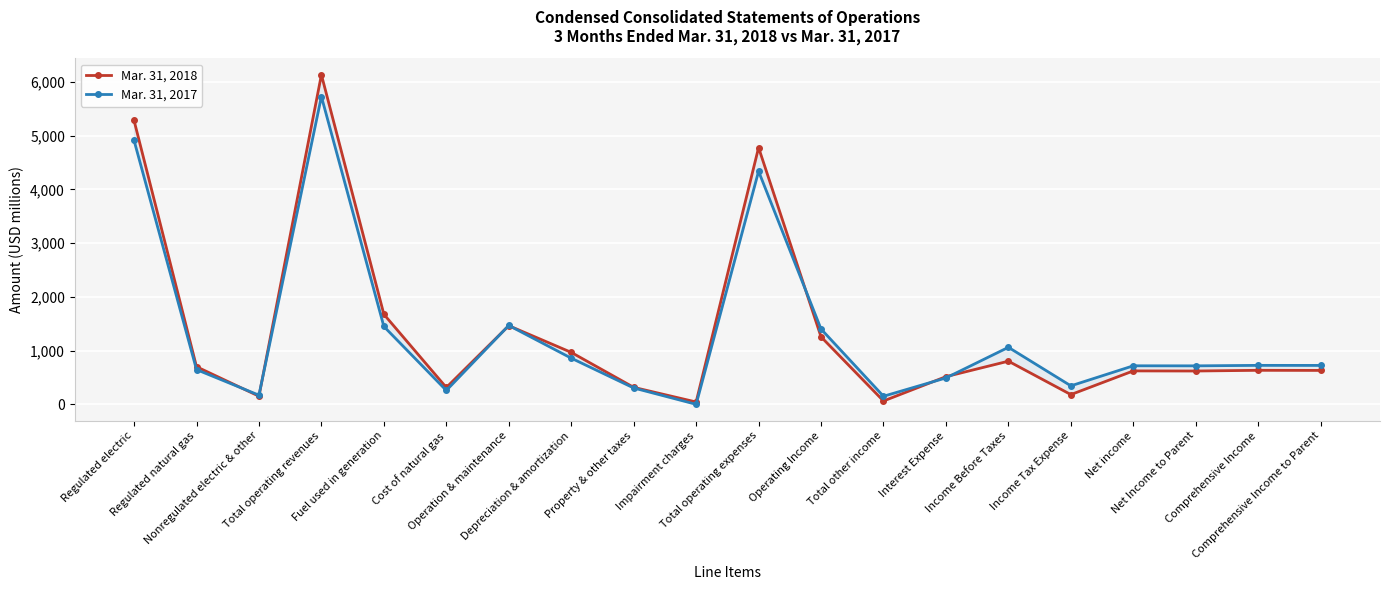

Read the Mar. 31, 2017 value at Nonregulated electric & other.

170